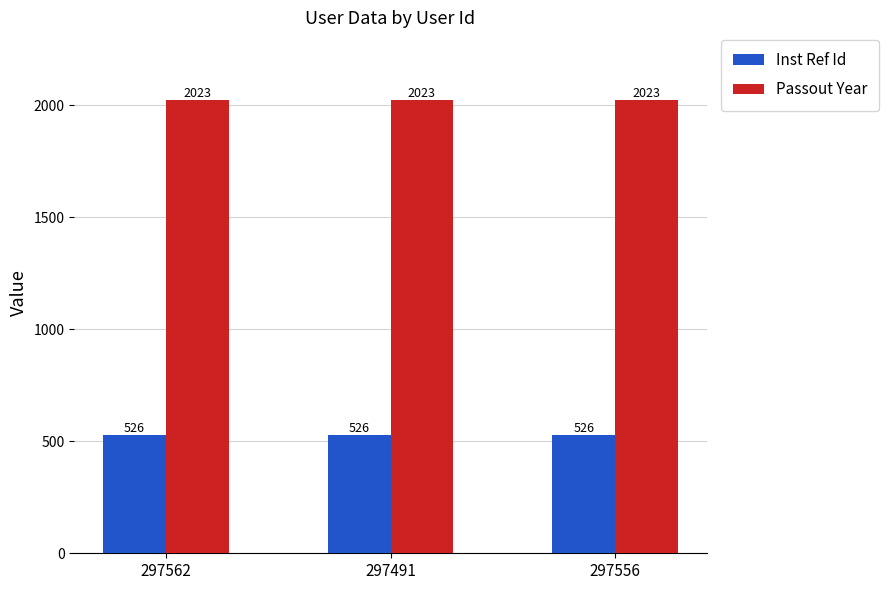

What is the difference between the highest and lowest values at 297491?

1497